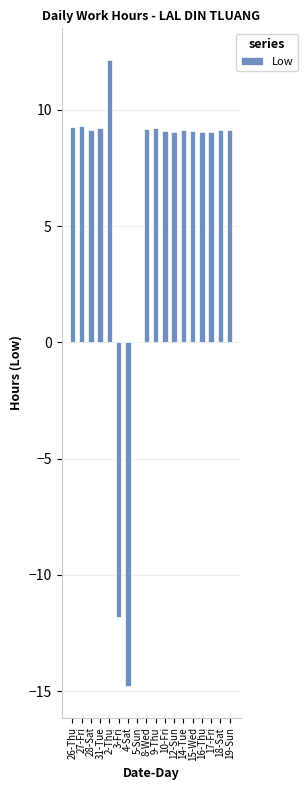

Which has a higher value, 8-Wed or 2-Thu?

2-Thu